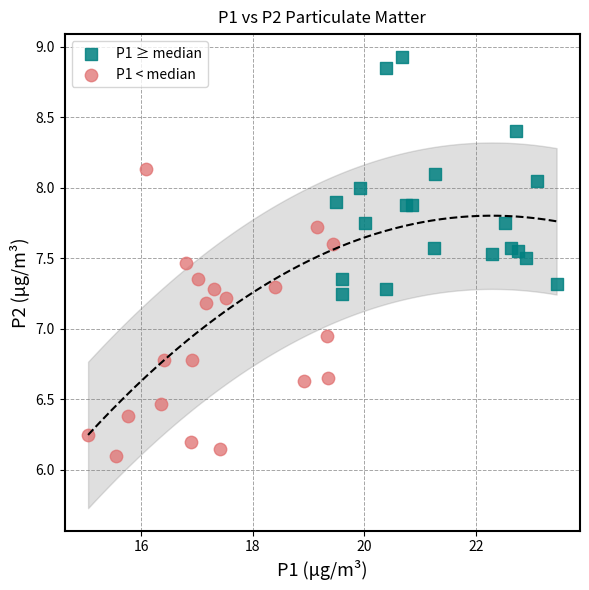

Which series reaches the maximum Y coordinate?

P1 ≥ median